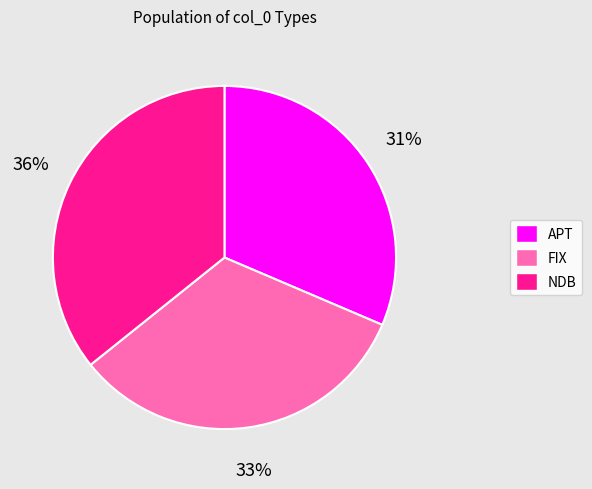

Is the sum of APT and FIX greater than half?

Yes